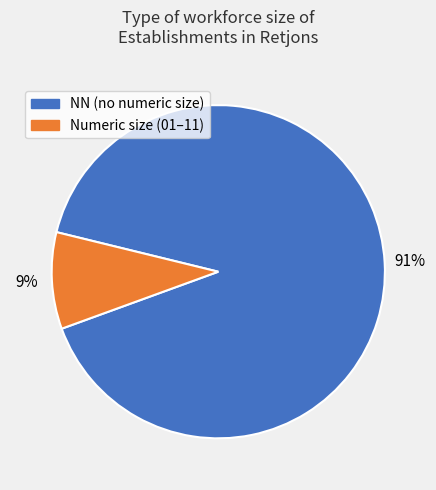

Which slice is the smallest?

Numeric size (01–11)